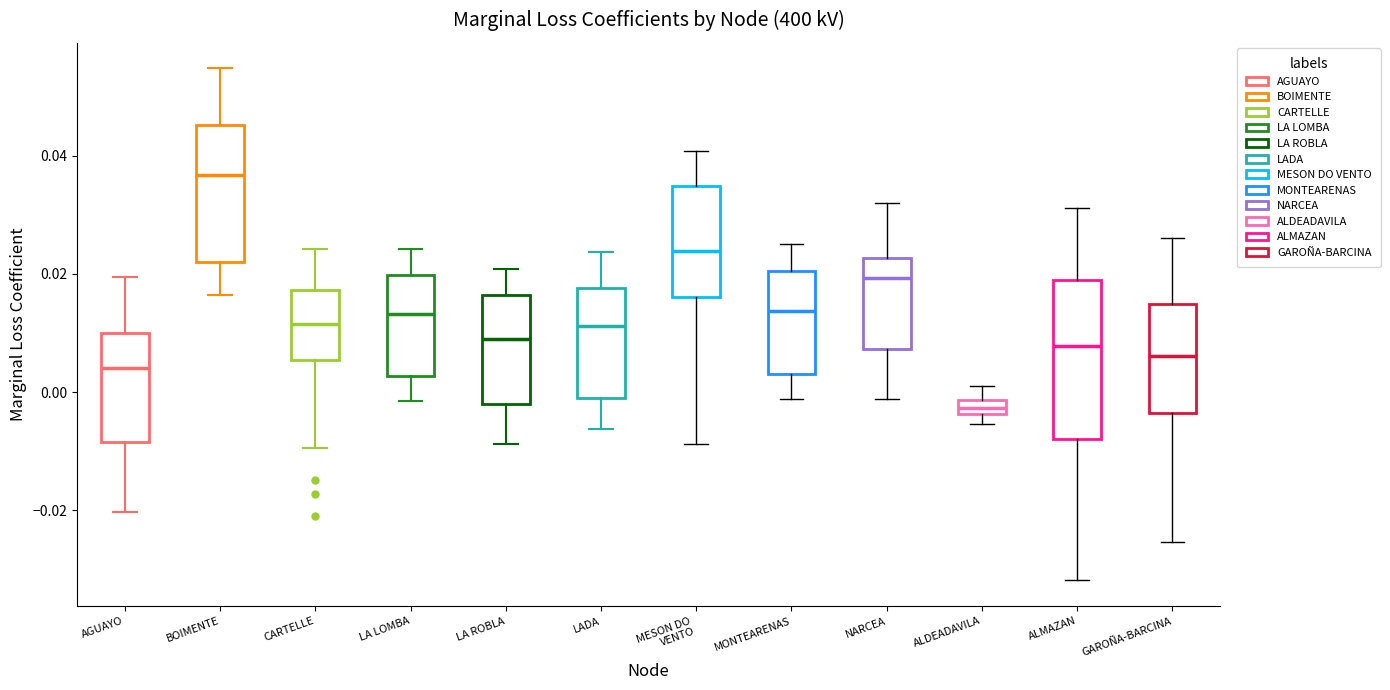

Which box's median line is the highest?

BOIMENTE